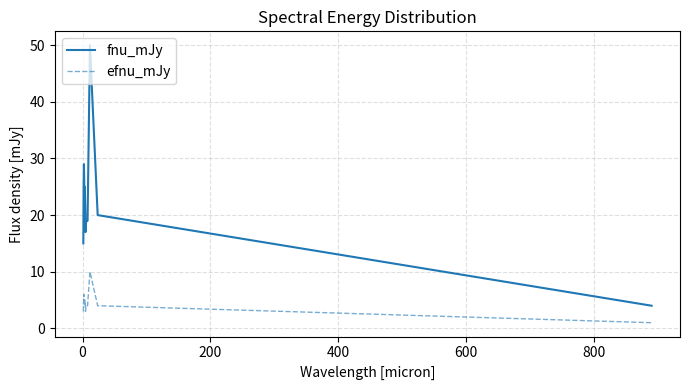

True or false: fnu_mJy and efnu_mJy cross at least once.

False